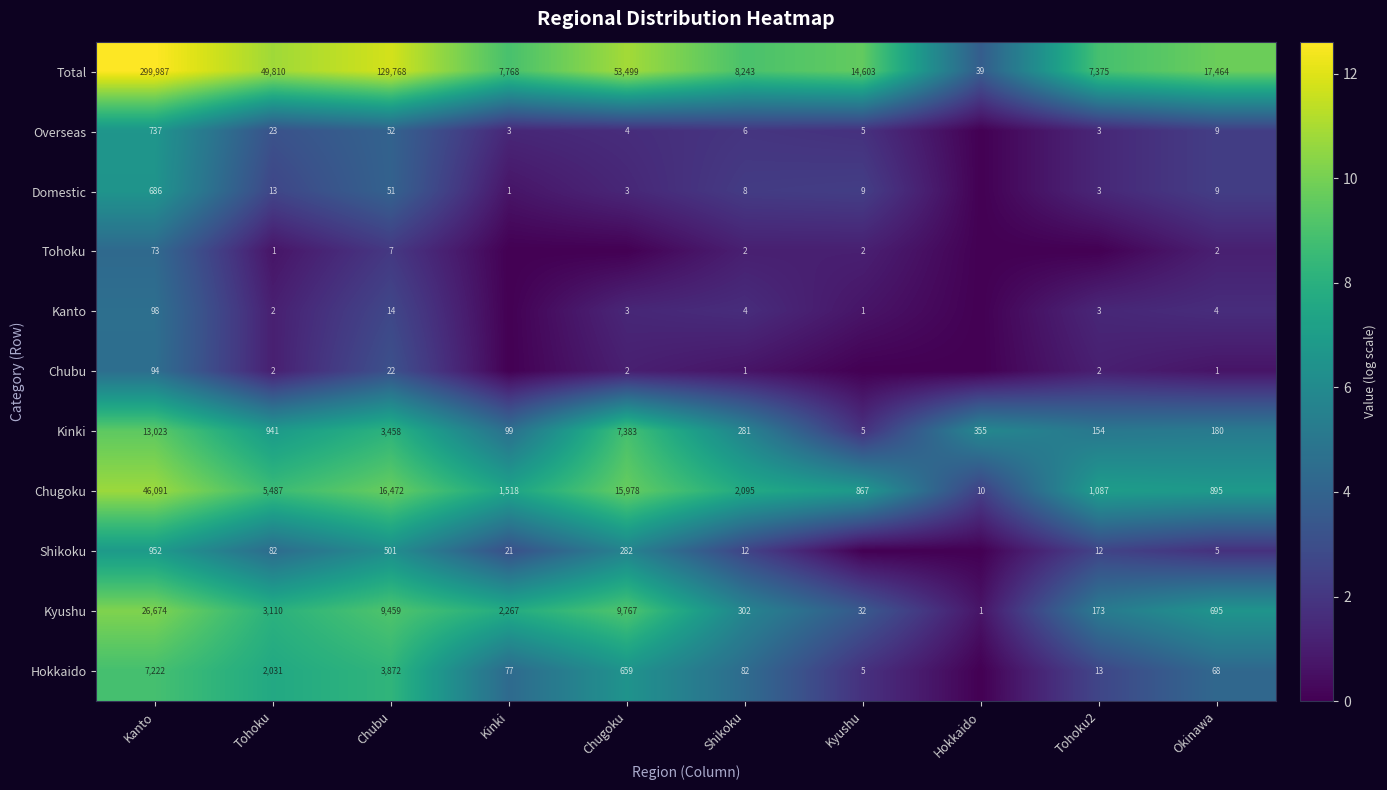

What is the difference between the Shikoku values at Kinki and Chugoku?

261